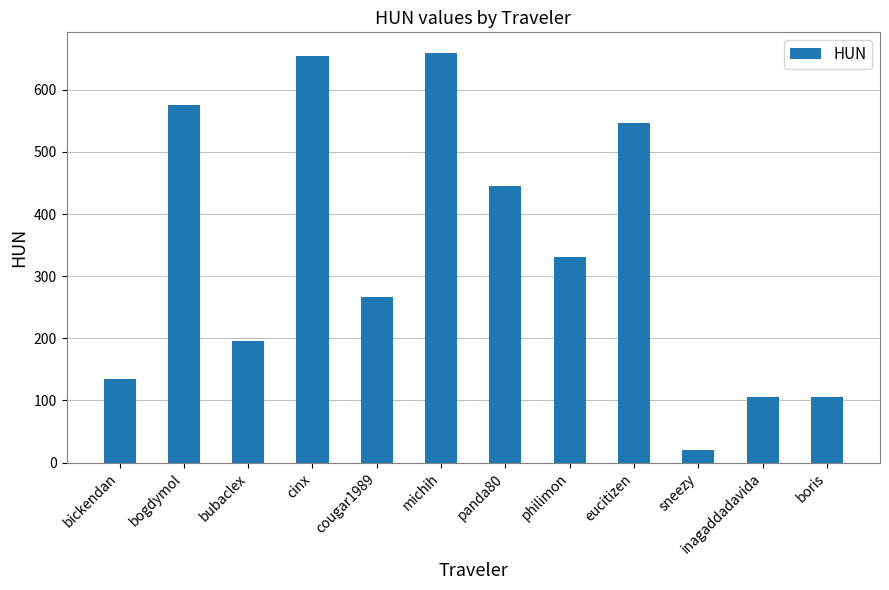

Approximately how many times larger is the value at boris compared to michih?

0.2